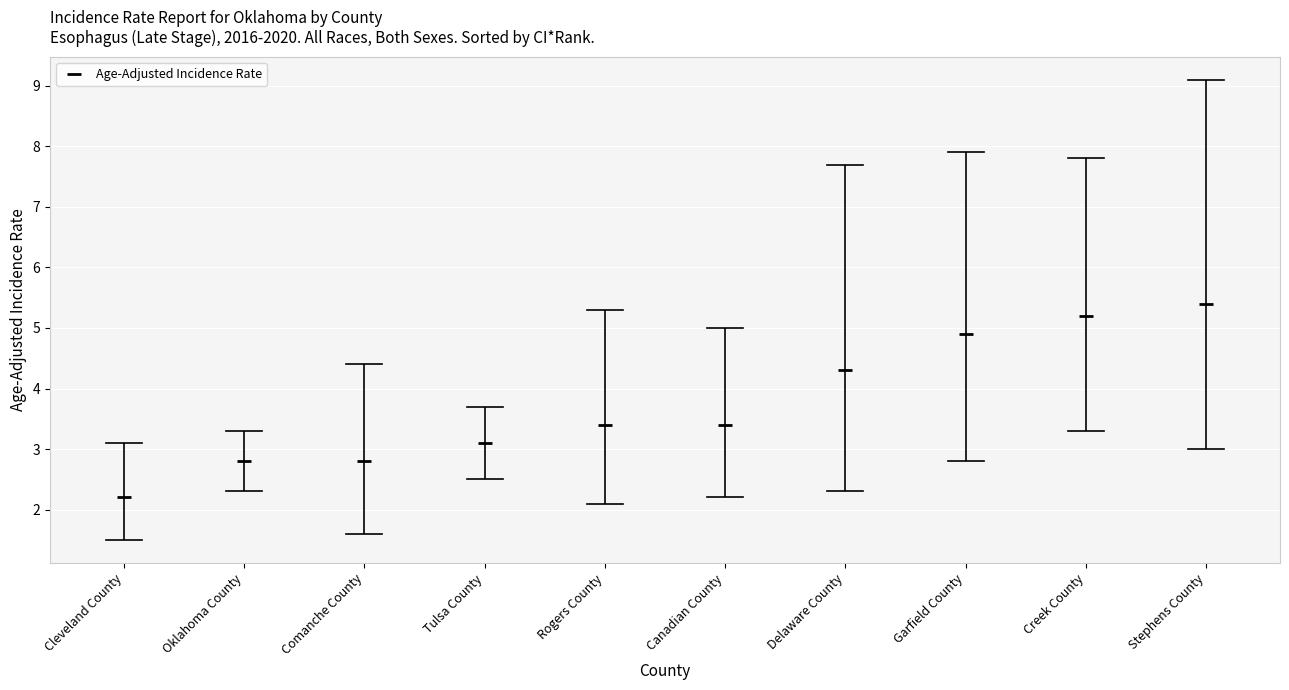

The value at Oklahoma County is 2.8. True or false?

True